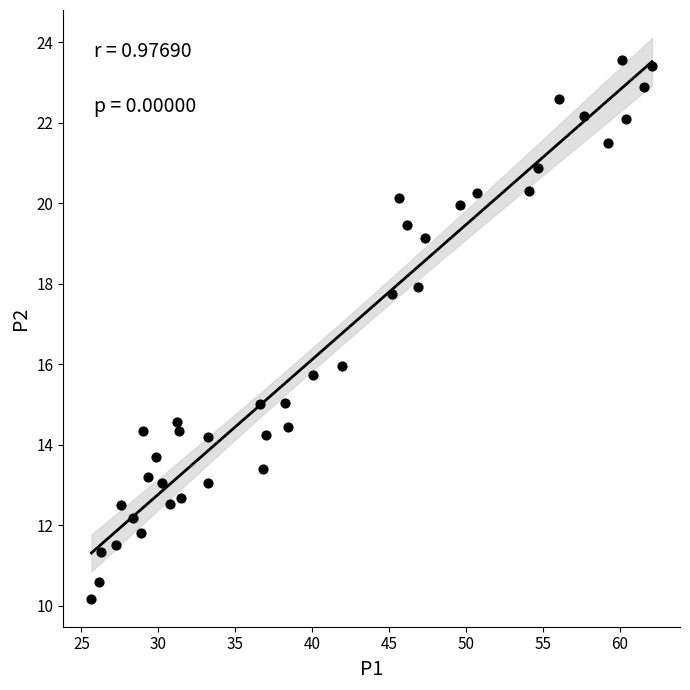

What is the range of Y values (max minus min)?

13.4